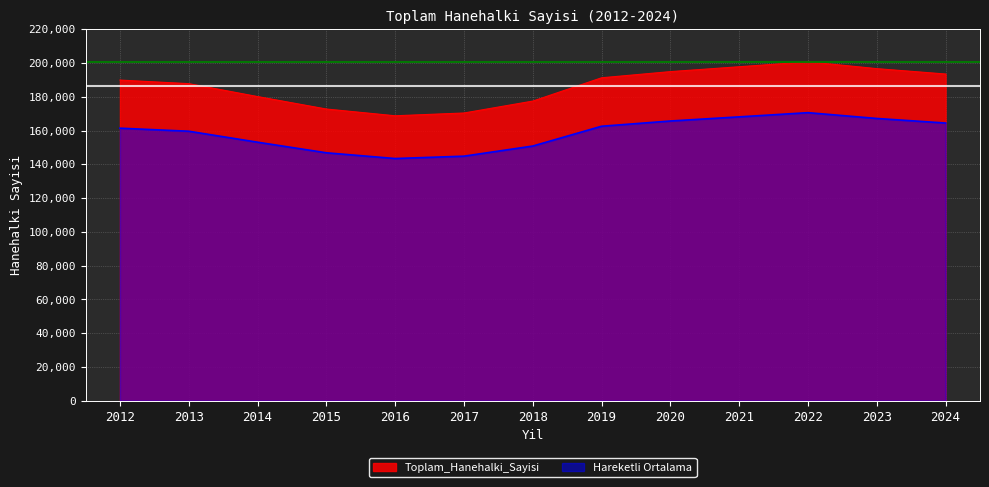

Approximately how many times larger is the value at 2024 compared to 2013?

1.0